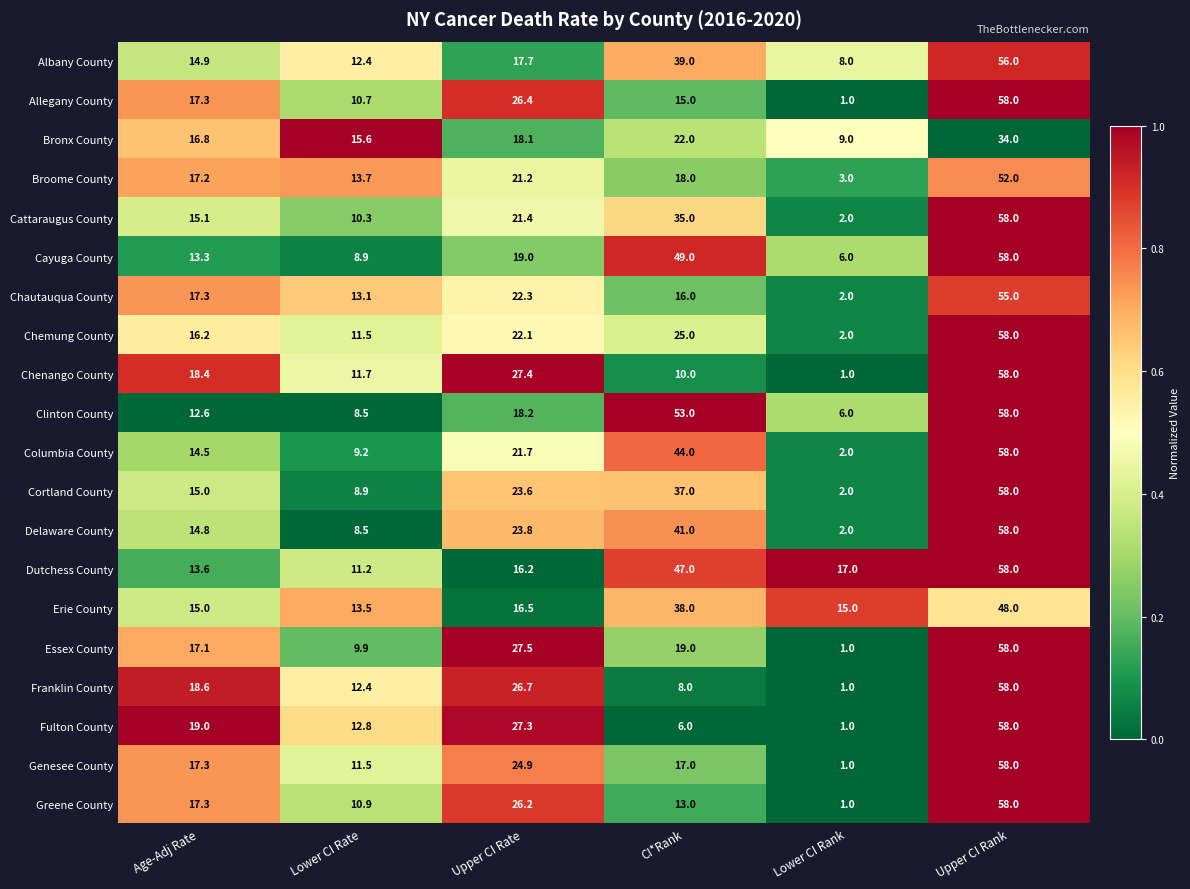

Is it true that Erie County equals 13.5 at Lower CI Rate?

True